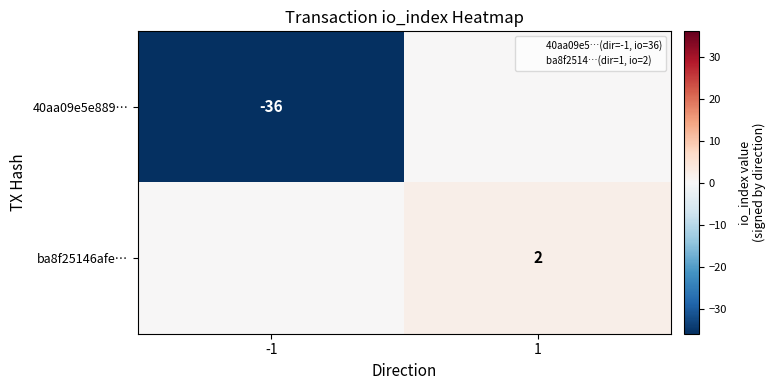

What is the greatest value displayed?

2